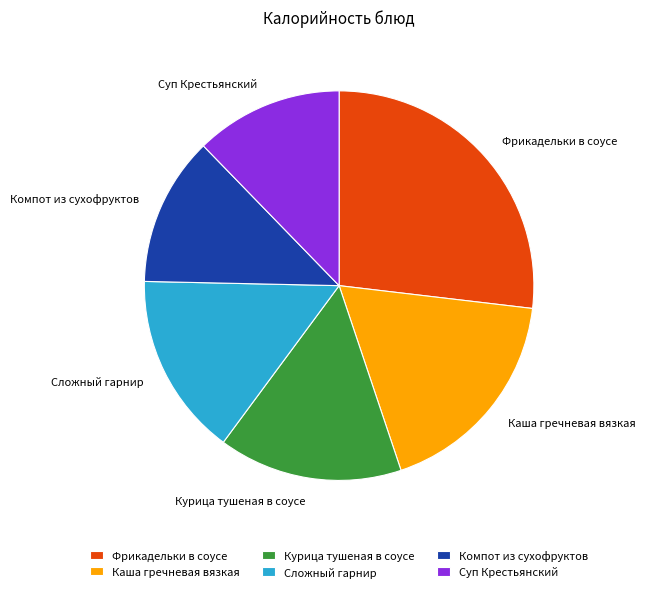

Which category has the biggest portion of the pie?

Фрикадельки в соусе